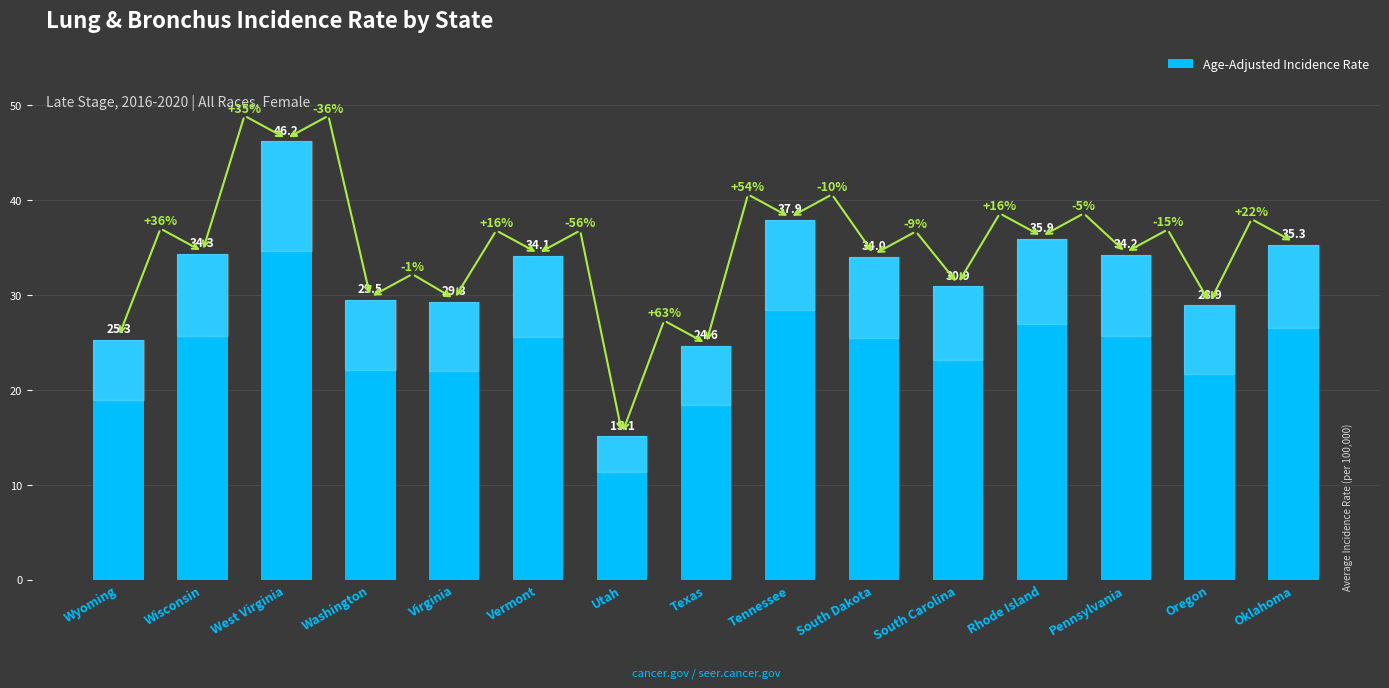

What is the value of the 5th bar from the left?

29.3